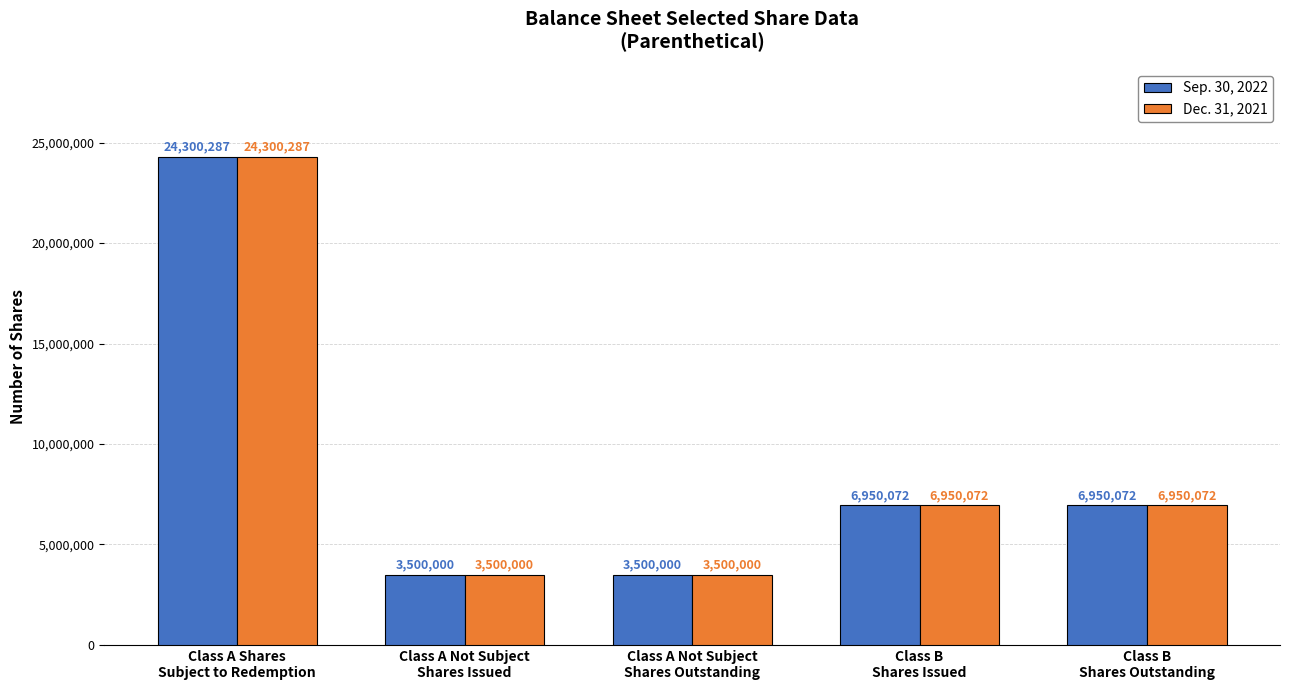

What is the difference between the maximum and minimum values in the Dec. 31, 2021 series?

20800287